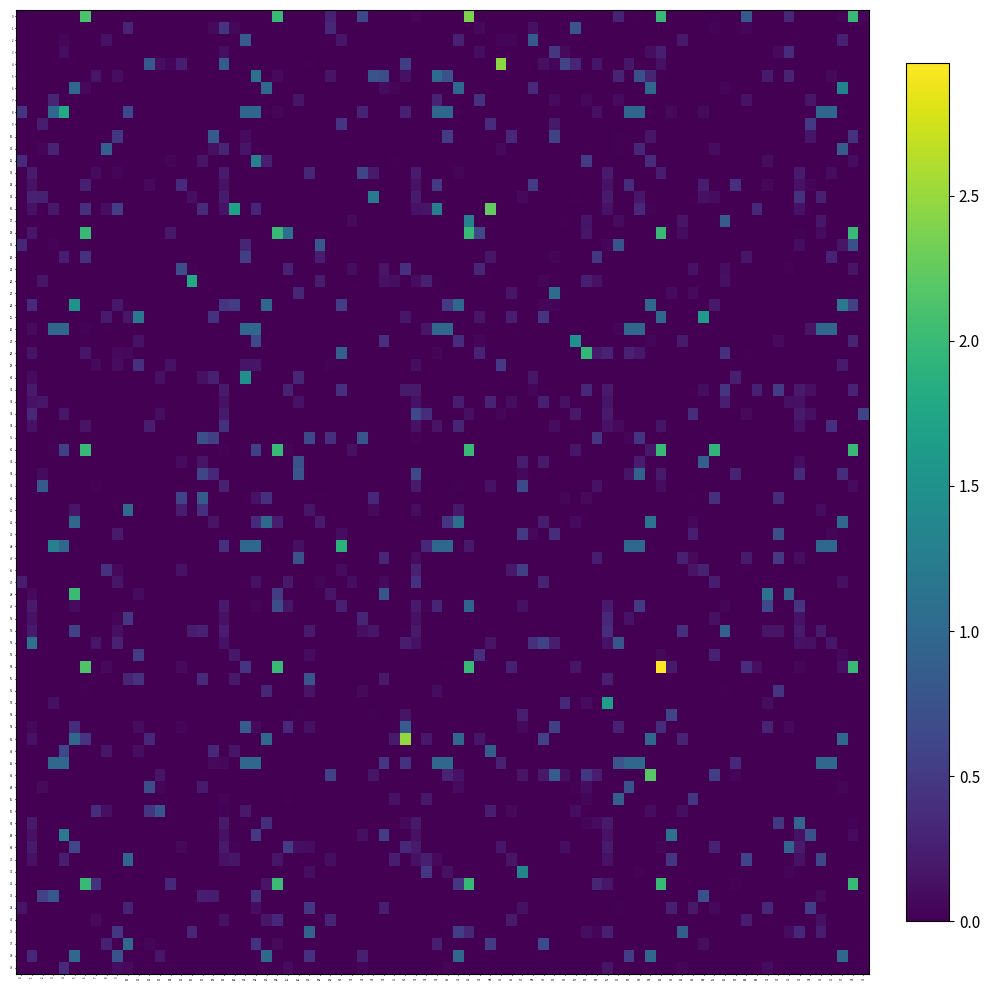

Between 13 and 10, which is larger?

13